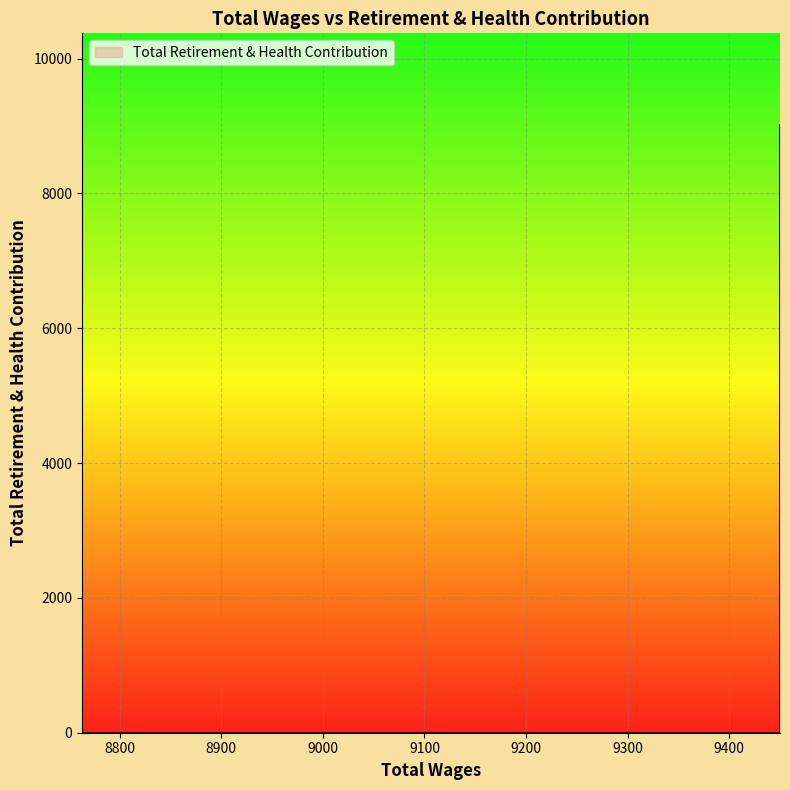

What is the label of the 6th point from the left?

9056.0